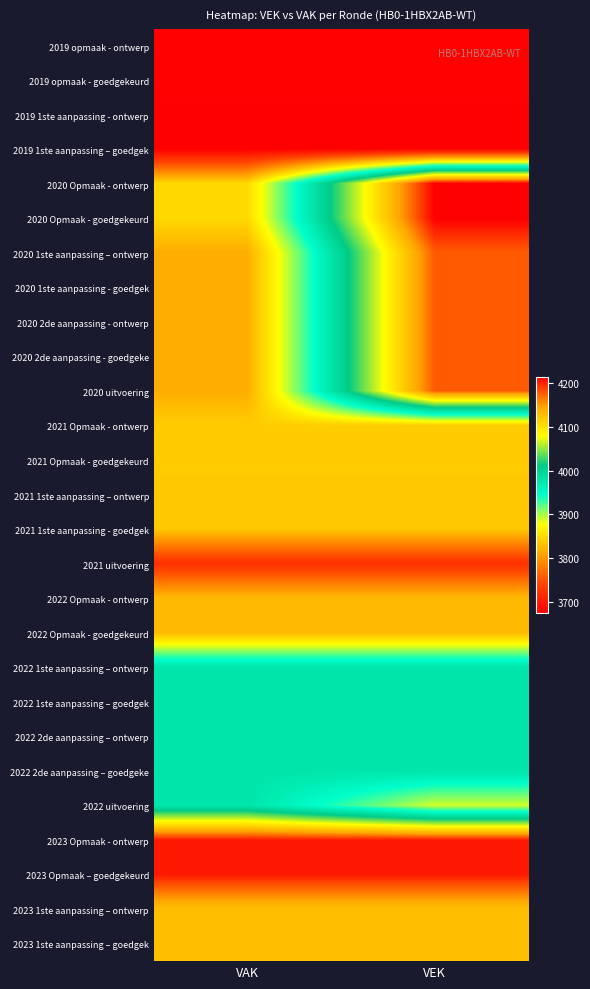

At which category does the chart reach its minimum across all series?

VAK